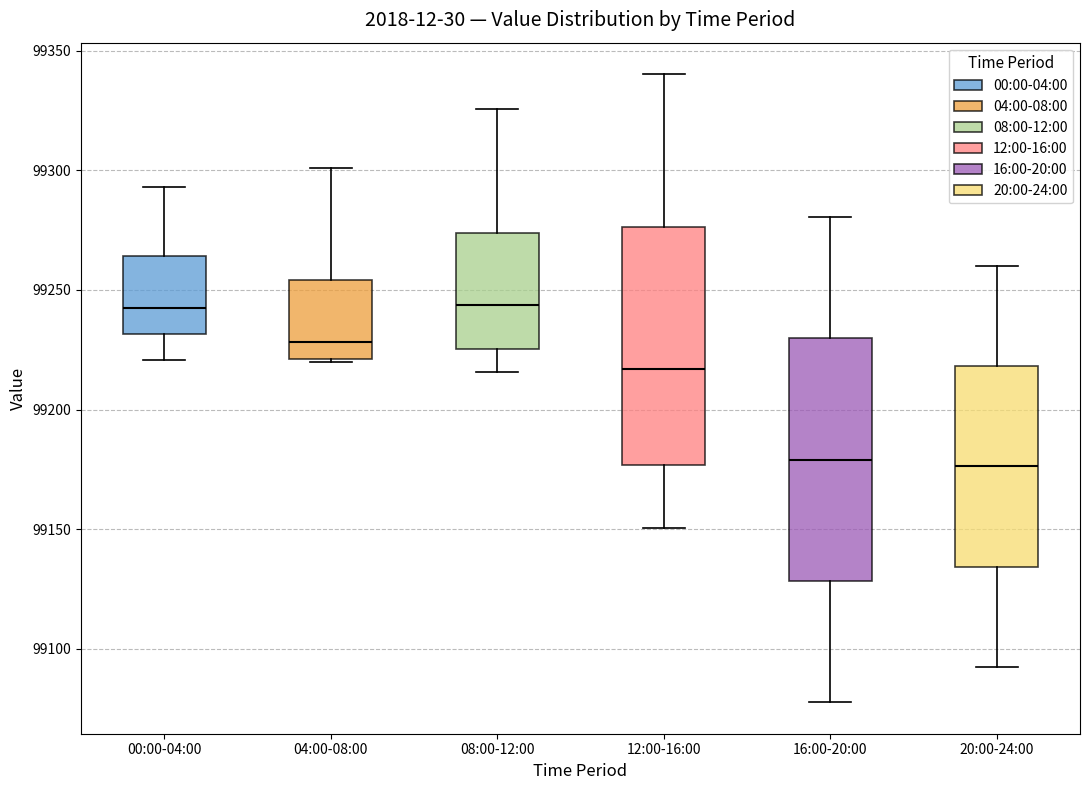

Reading left to right, read every box against the y-axis: the position of its median line, the range the box covers, and the ends of its whiskers. The values are not printed on the chart, so give them approximately, as read against the axis.

00:00-04:00: median 99240, box 99230 to 99265, whiskers 99220 to 99295
04:00-08:00: median 99230, box 99220 to 99255, whiskers 99220 to 99300
08:00-12:00: median 99245, box 99225 to 99275, whiskers 99215 to 99325
12:00-16:00: median 99215, box 99175 to 99275, whiskers 99150 to 99340
16:00-20:00: median 99180, box 99130 to 99230, whiskers 99080 to 99280
20:00-24:00: median 99175, box 99135 to 99220, whiskers 99090 to 99260